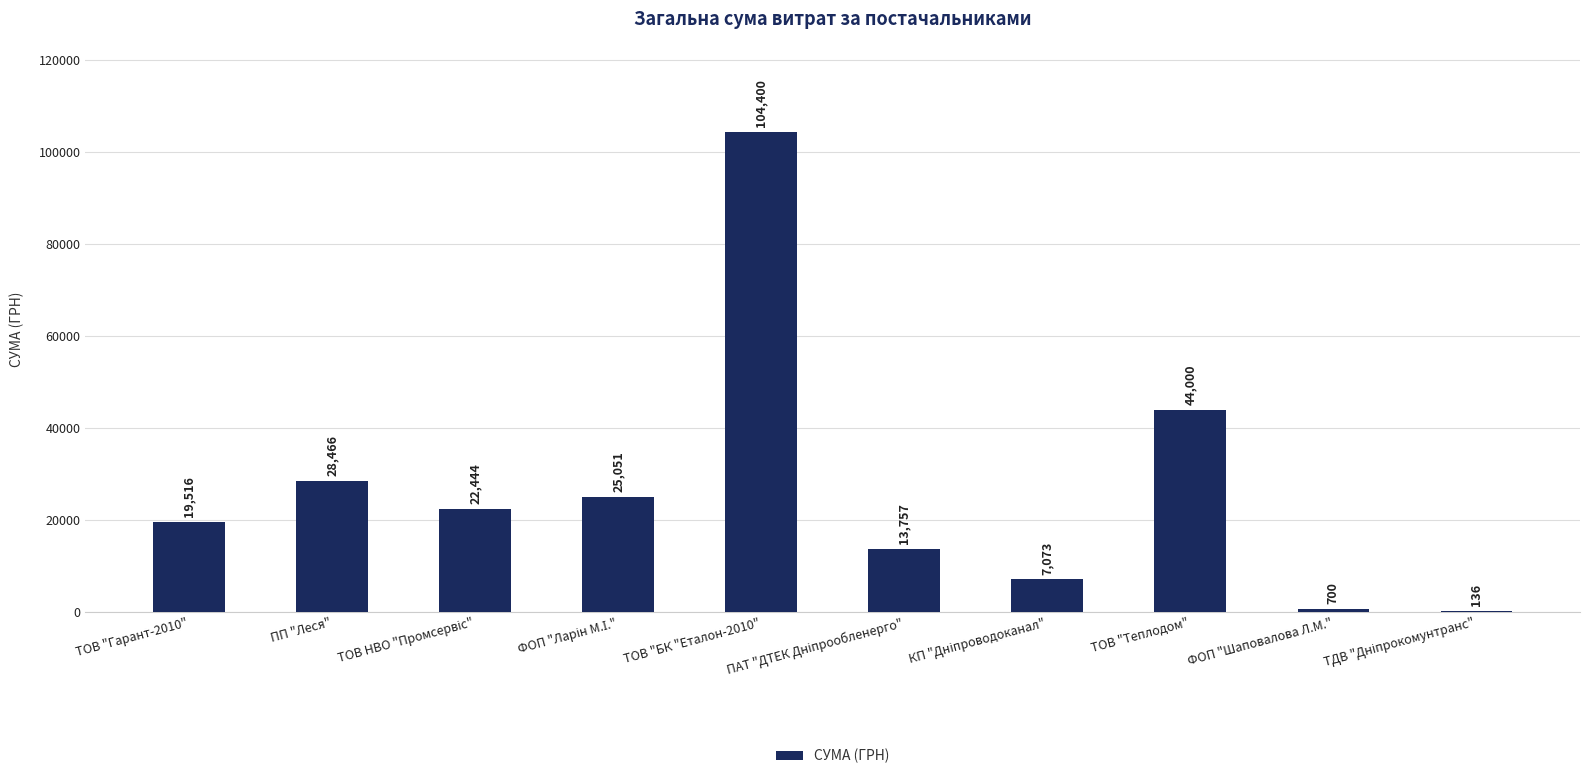

Which category has the highest value across all series?

ТОВ "БК "Еталон-2010"